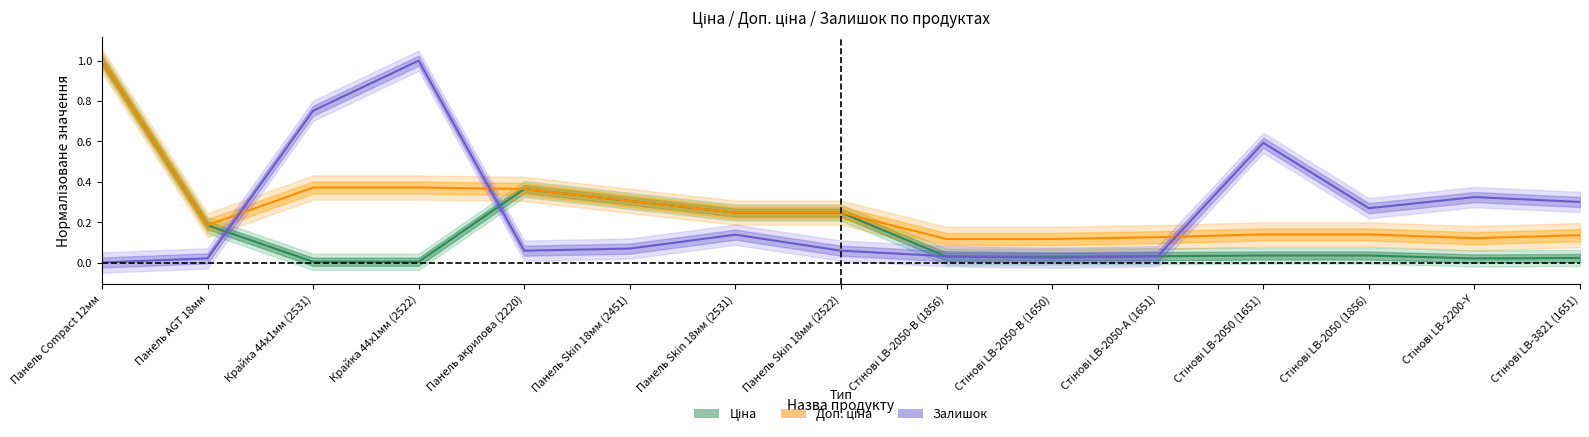

How many Доп. ціна values are between 0 and 1?

15